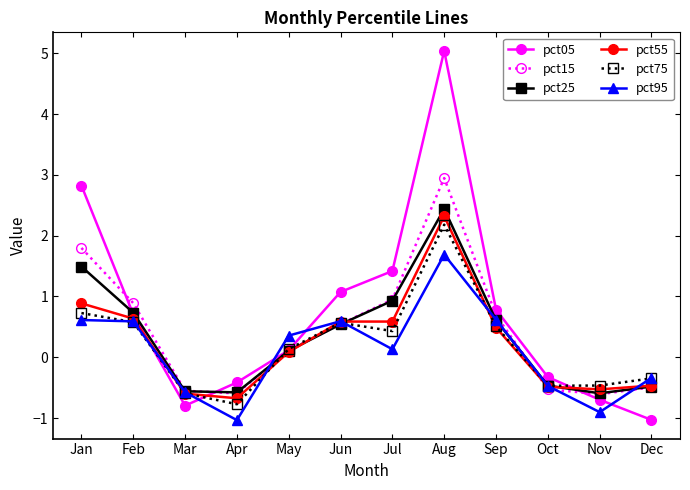

True or false: pct15 has a value of 0.9 at Jul.

True